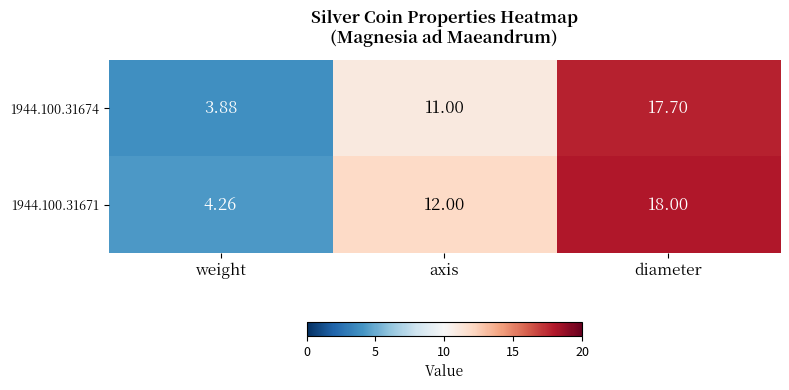

Where is 1944.100.31674 nearest to the value 10?

axis